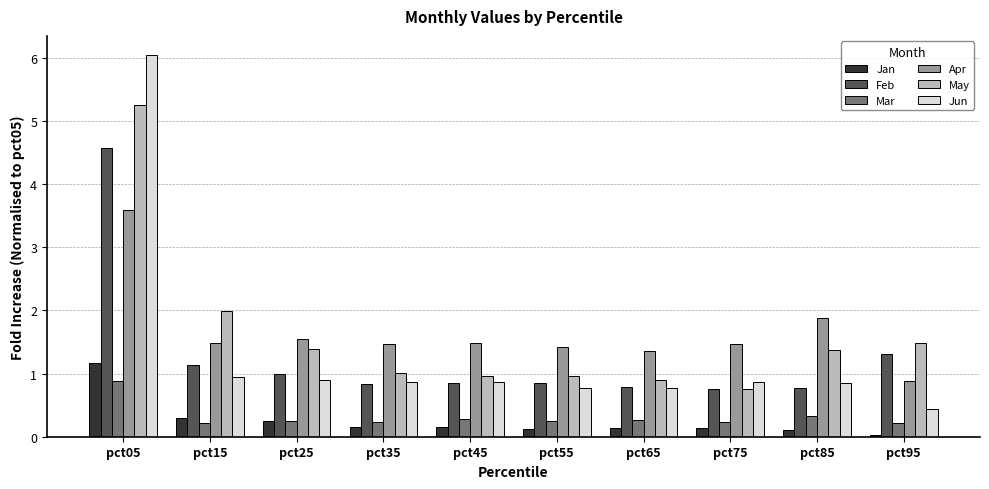

What are all the series names shown in the legend?

Jan, Feb, Mar, Apr, May, Jun